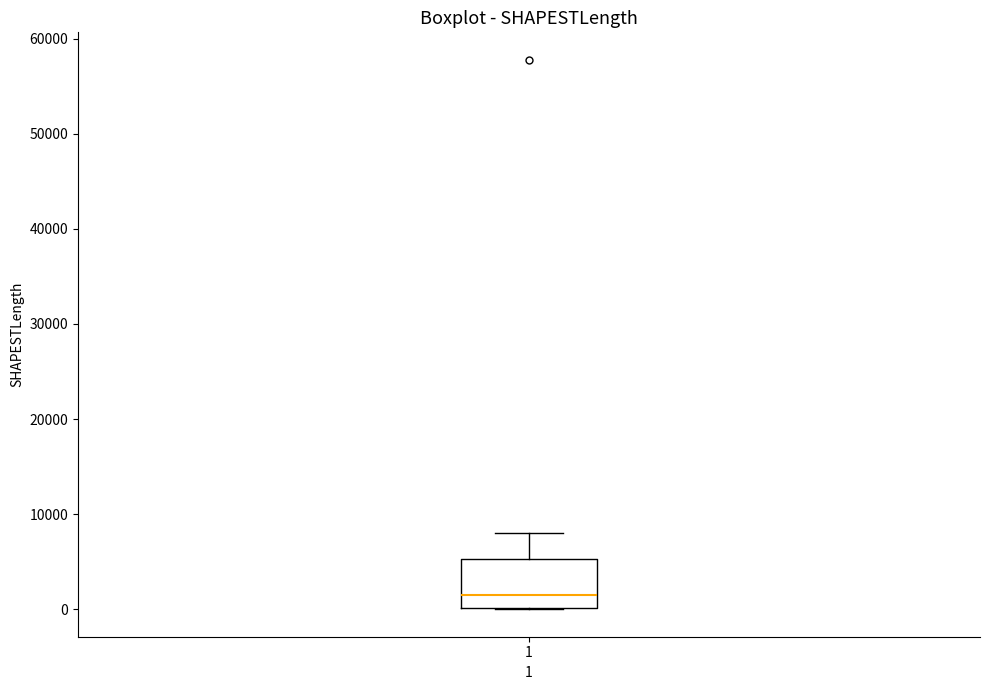

Read this box plot against the y-axis: the position of the median line, the range covered by the box, and the ends of both whiskers. The values are not printed on the chart, so give them approximately, as read against the axis.

median 1000, box 0 to 5000, whiskers 0 to 8000